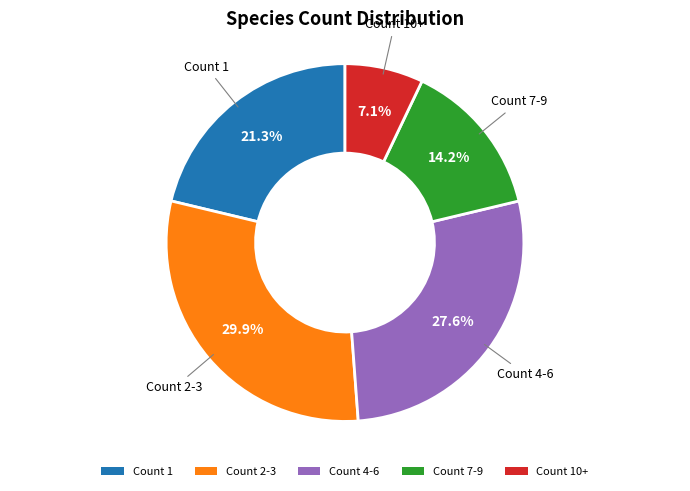

Rank the categories by value from highest to lowest.

Count 2-3, Count 4-6, Count 1, Count 7-9, Count 10+